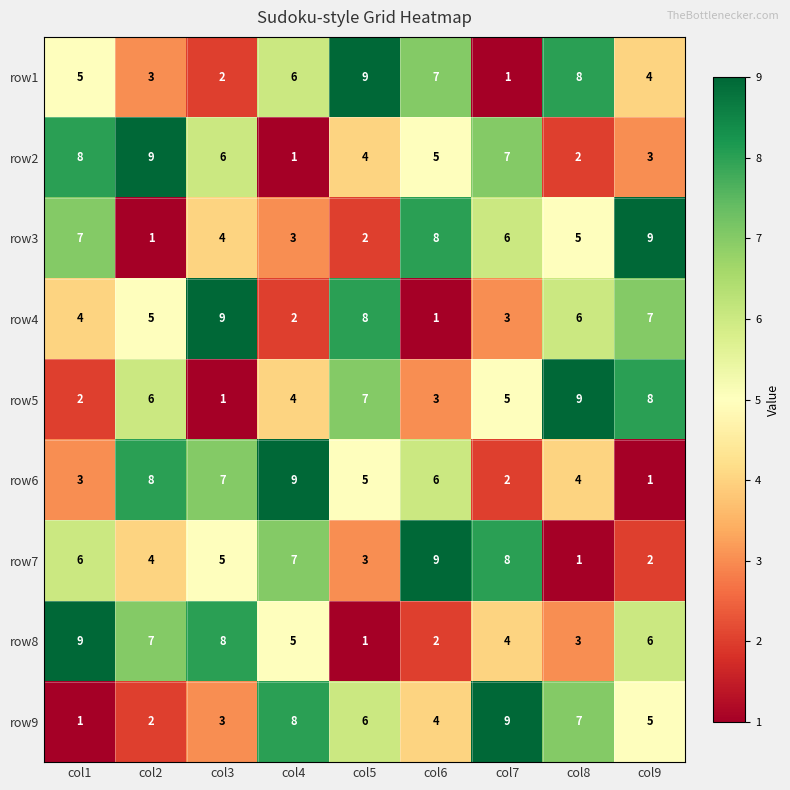

Count the number of categories in the chart.

9